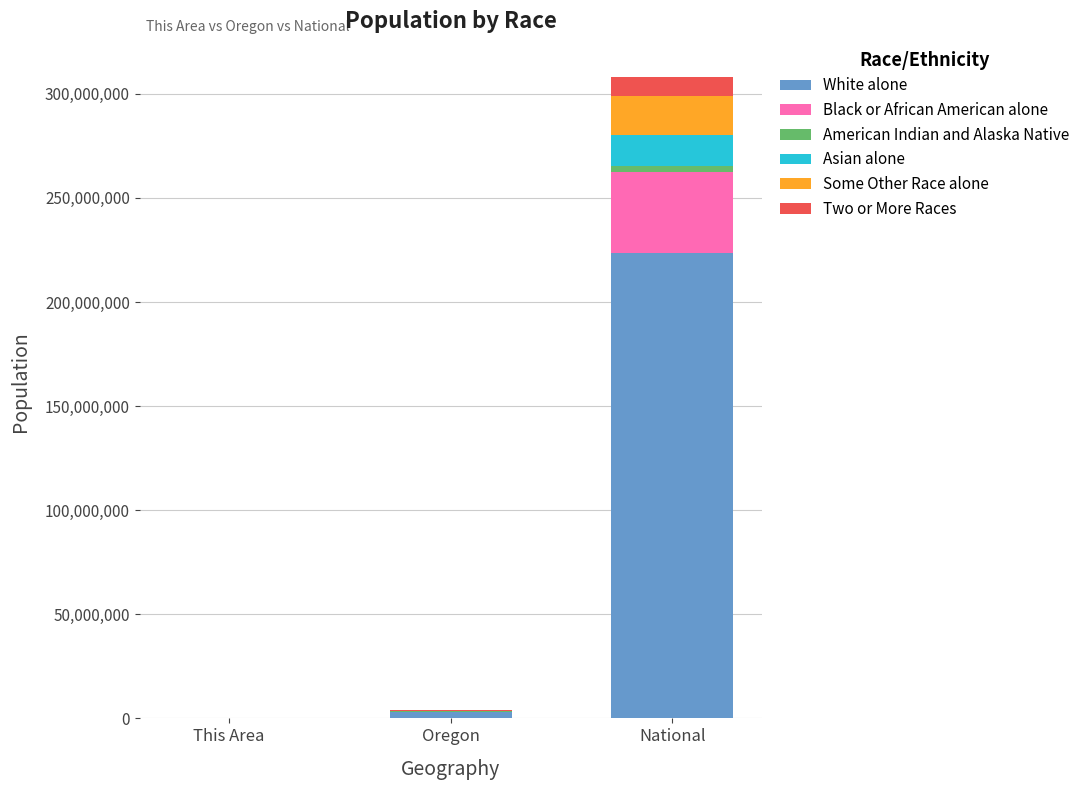

At which label is White alone closest to 111786115?

Oregon